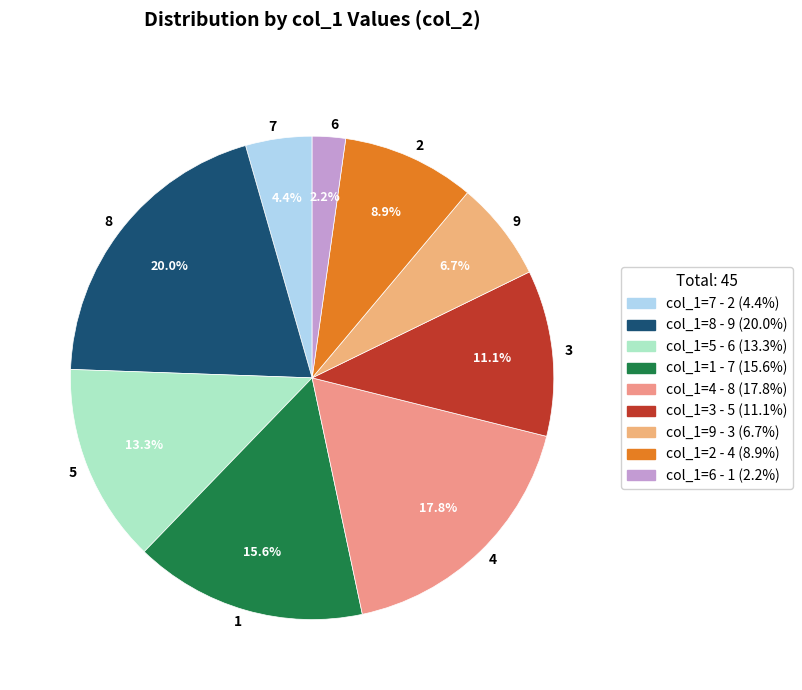

To the nearest percent, what is the difference between the largest and smallest slice percentages?

18%